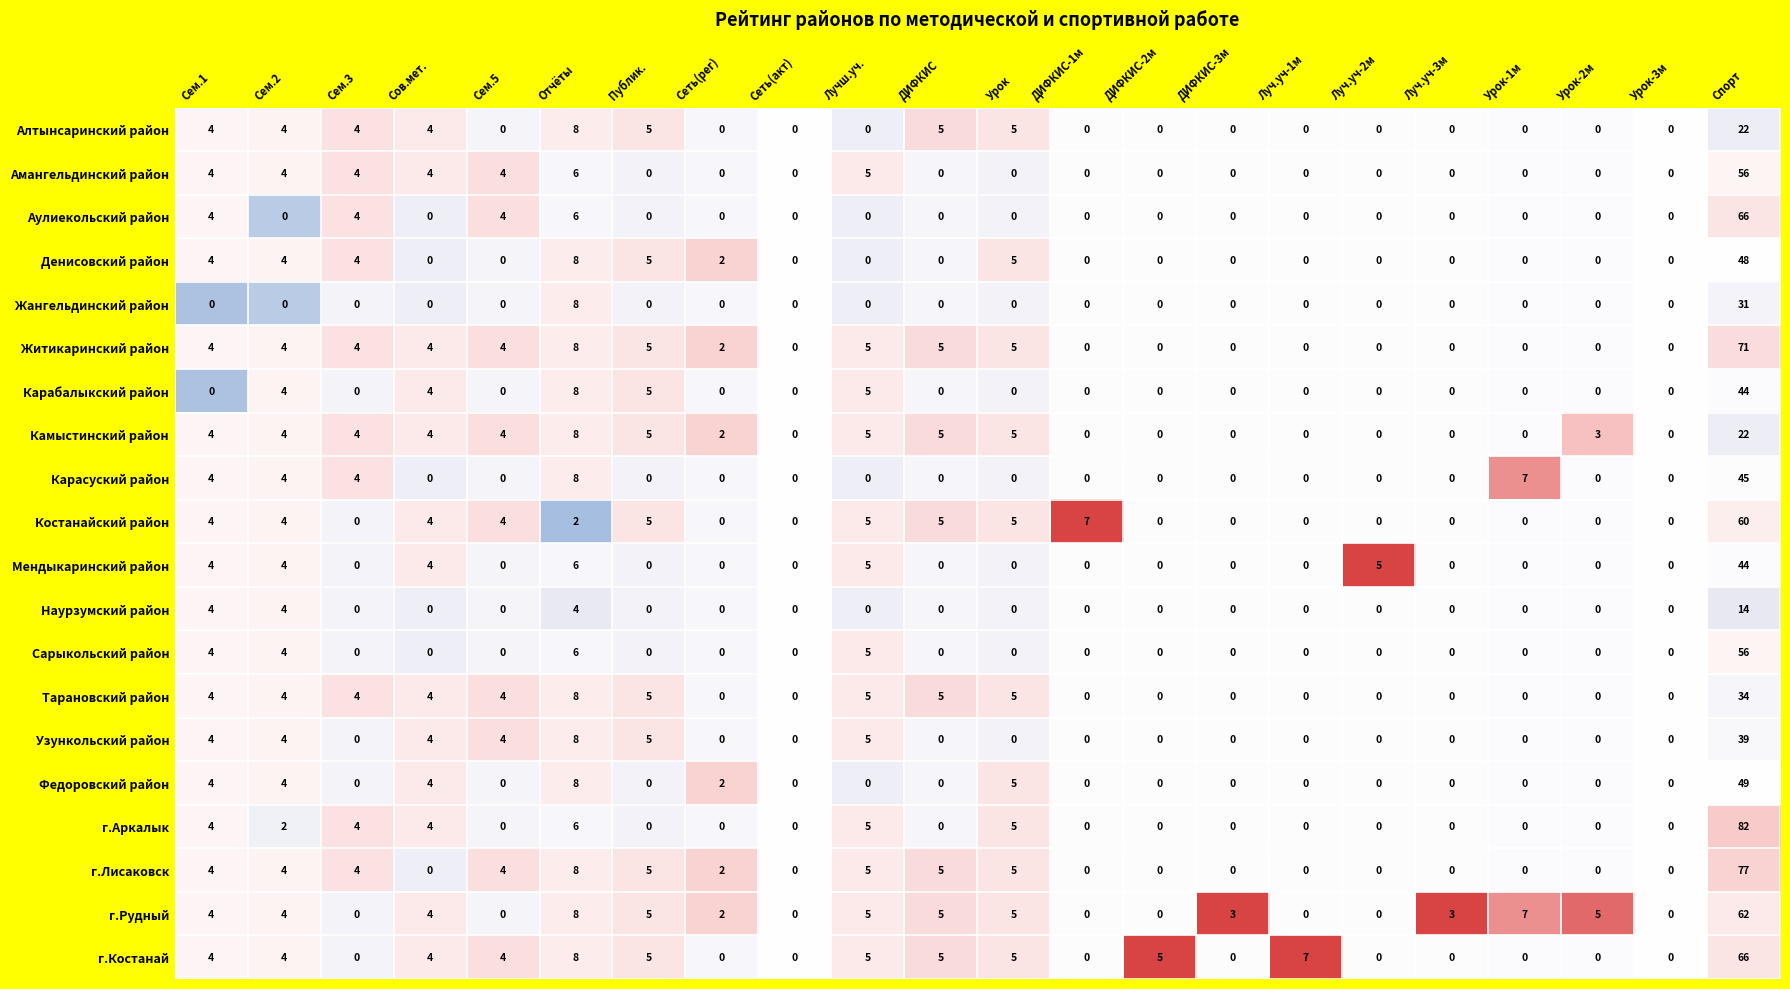

Which series has the largest range (max minus min)?

г.Аркалык